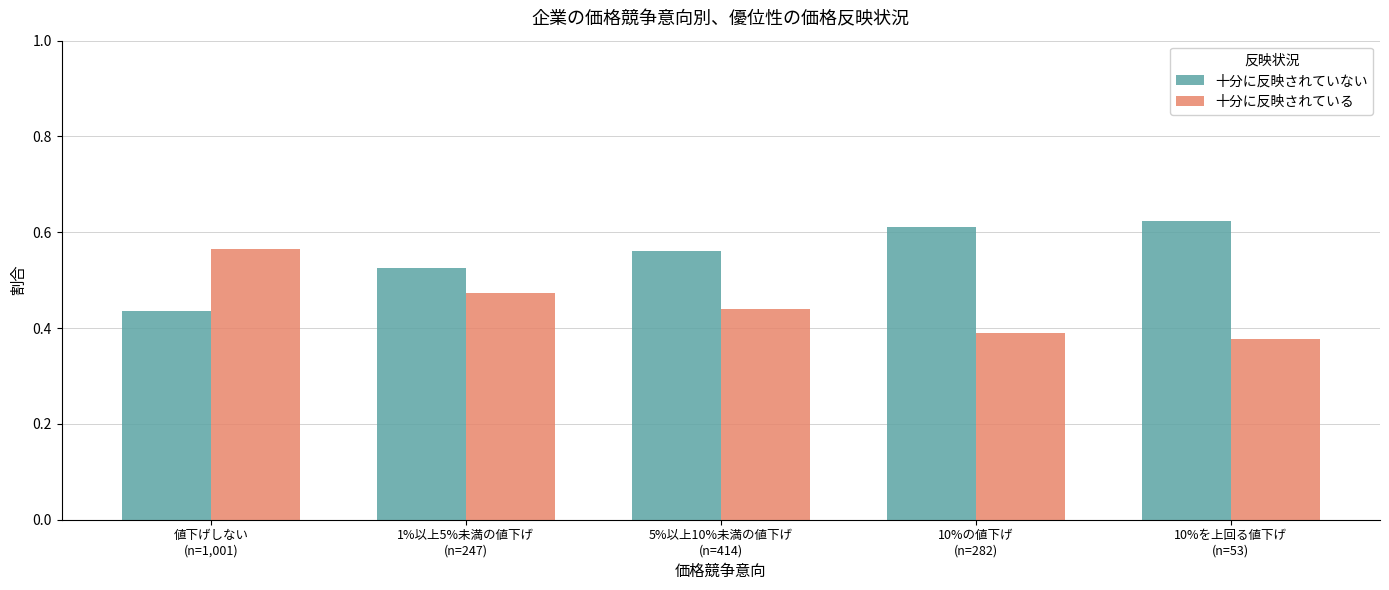

Is it true that 十分に反映されていない equals 1.0 at 10%を上回る値下げ
(n=53)?

False